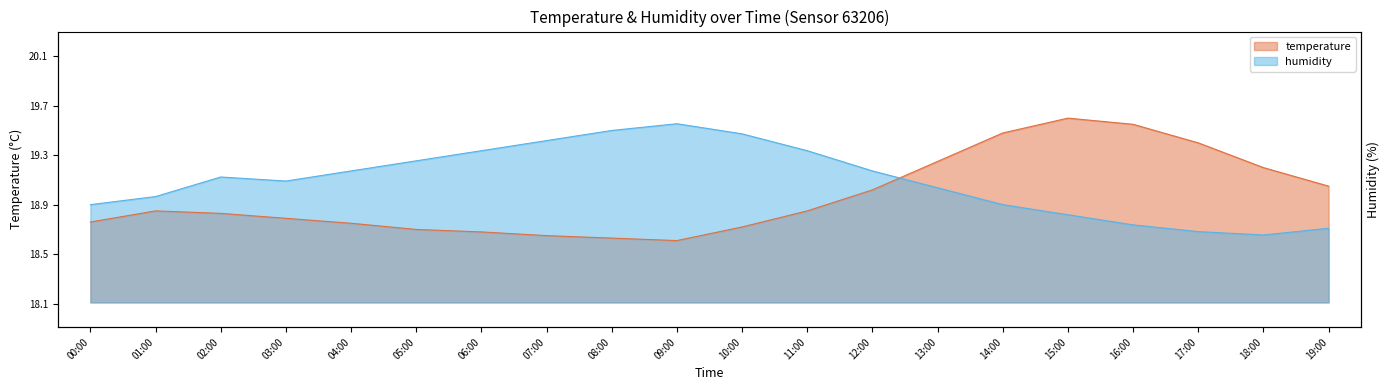

What are all the series names shown in the legend?

temperature, humidity